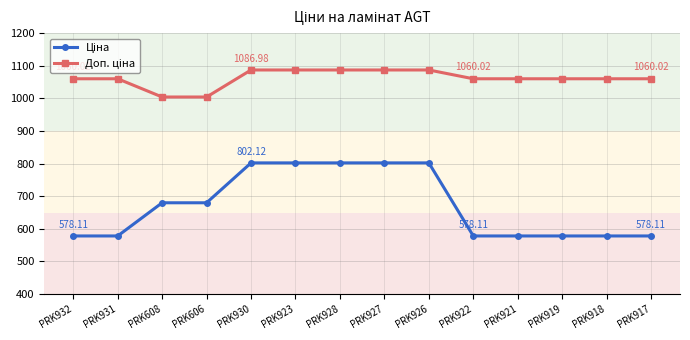

What is the spread (max minus min) of values at PRK608?

324.3